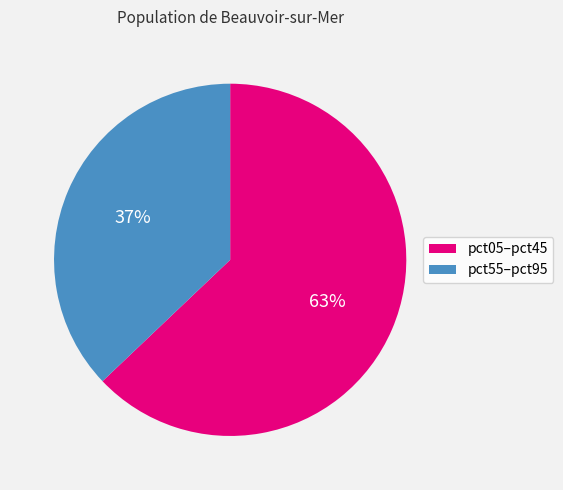

Is there any slice that represents more than half of the pie?

Yes